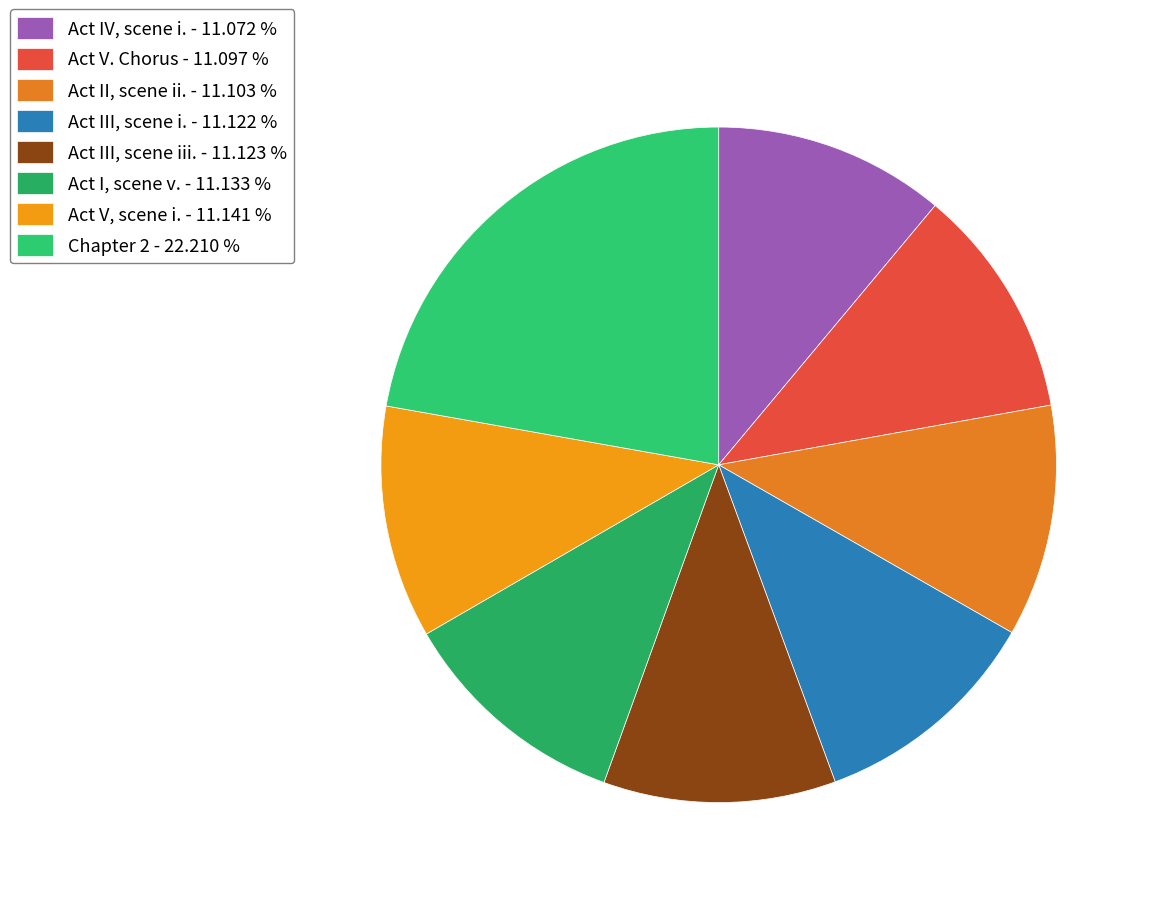

Which slice is the largest?

Chapter 2